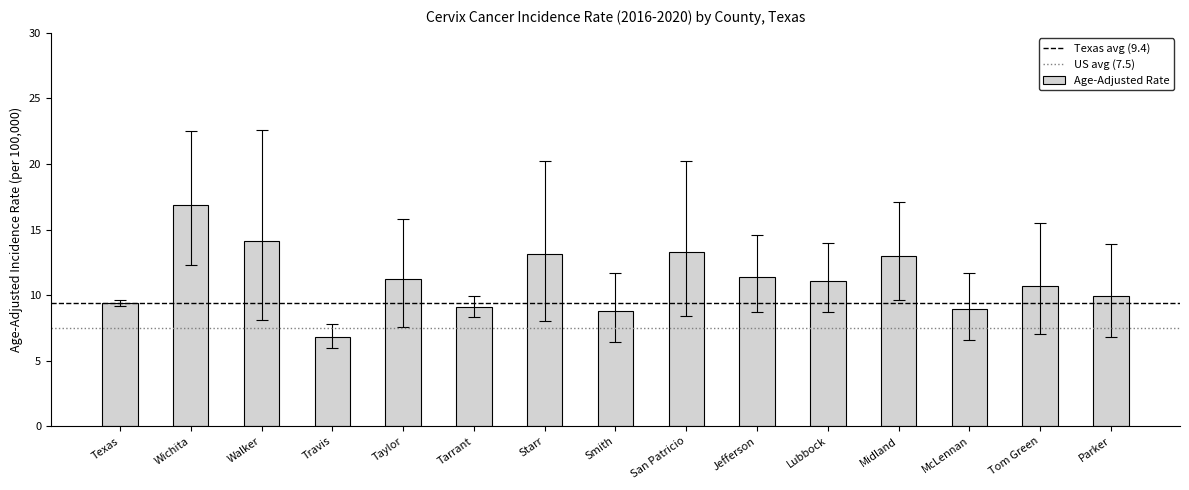

What position from the left is Lubbock?

11